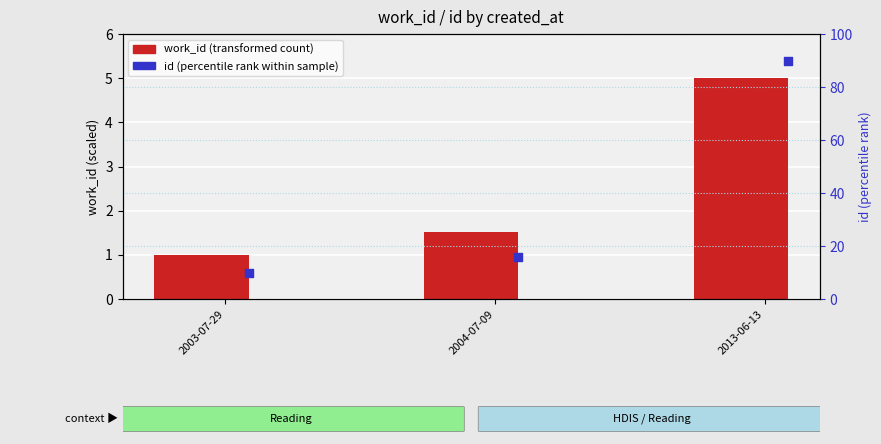

Which series has the largest total across all categories?

id (percentile rank within sample)